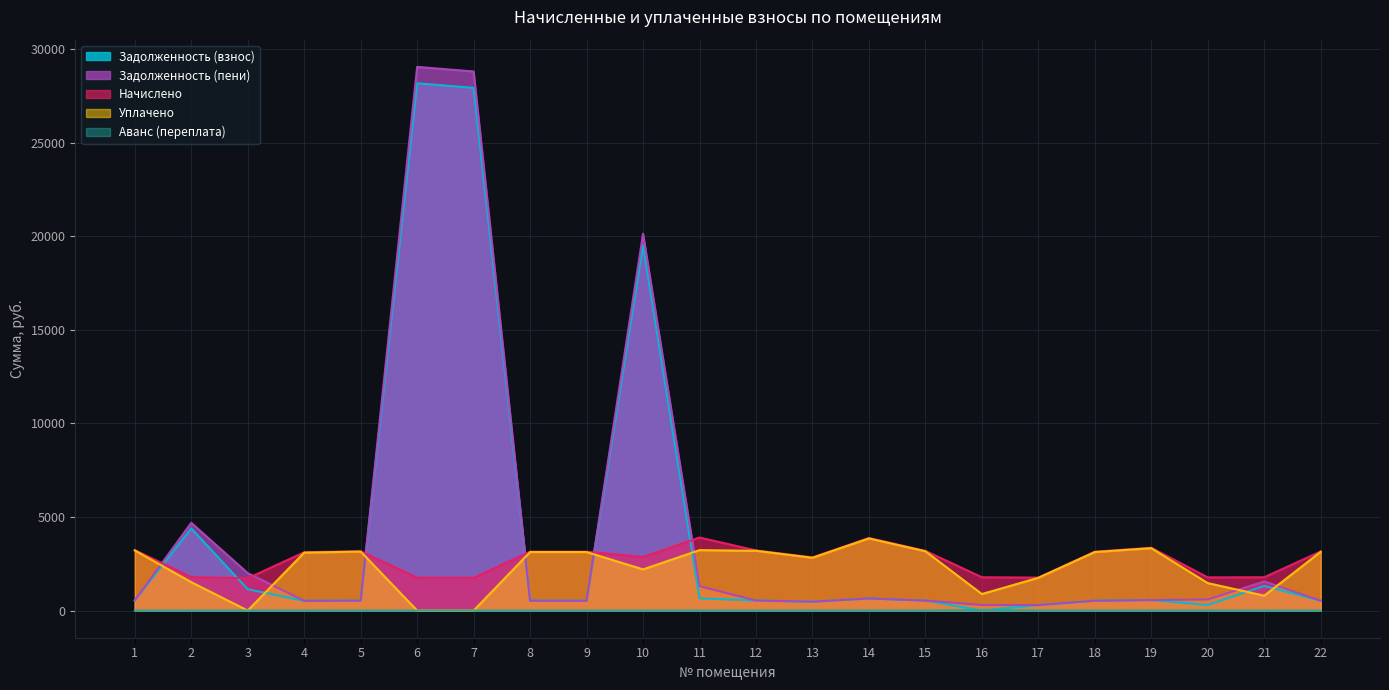

True or false: Аванс (переплата) and Начислено cross at least once.

False